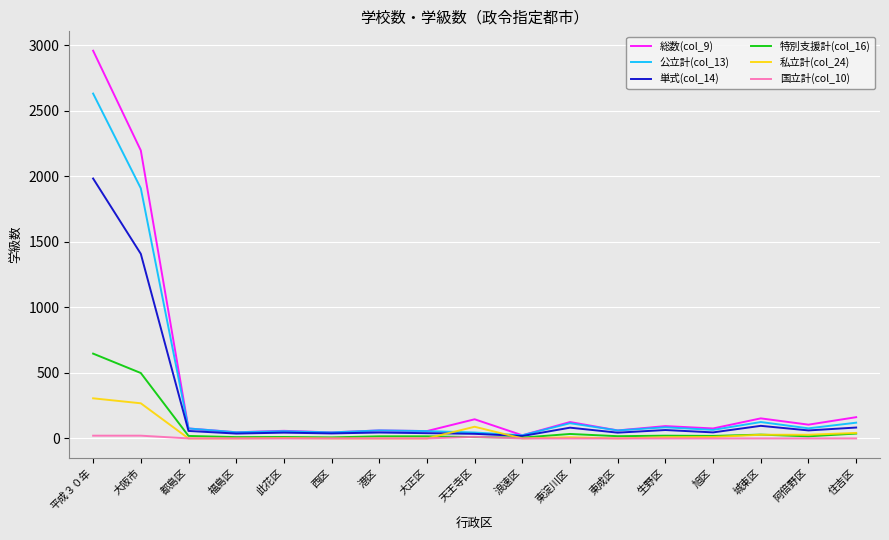

Which series has the largest range (max minus min)?

総数(col_9)